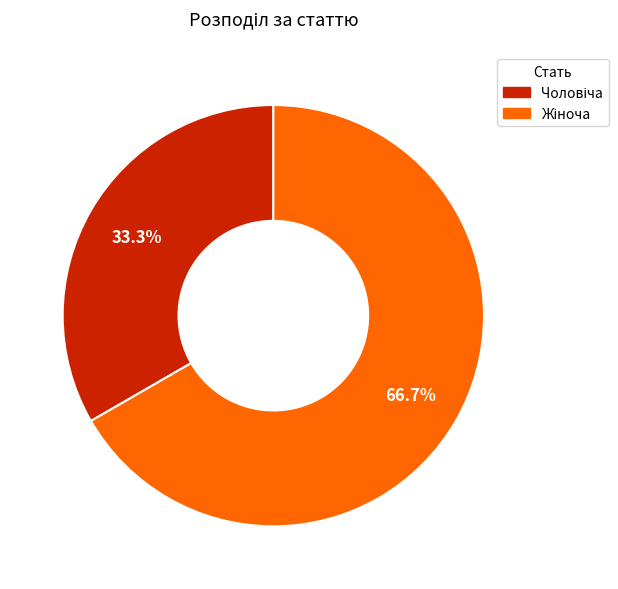

How many segments does this pie chart have?

2